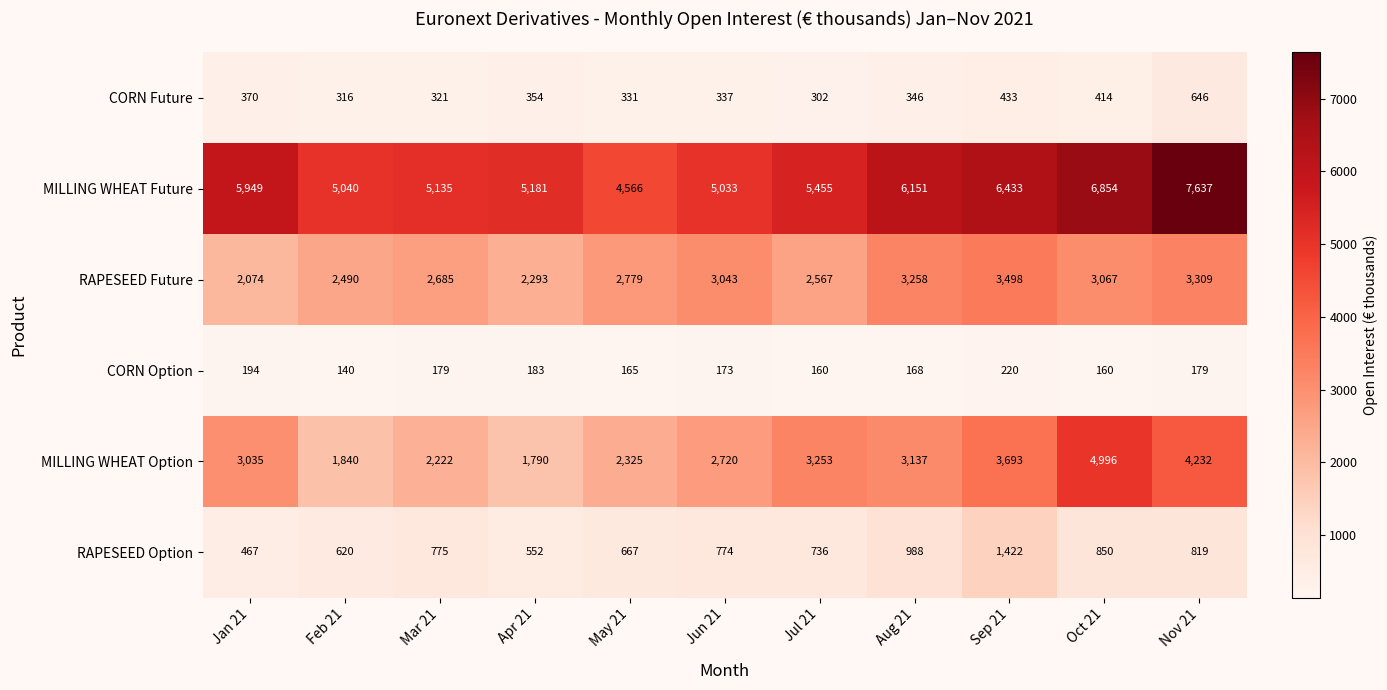

Which series changed the most between Jan 21 and Jun 21?

RAPESEED Future